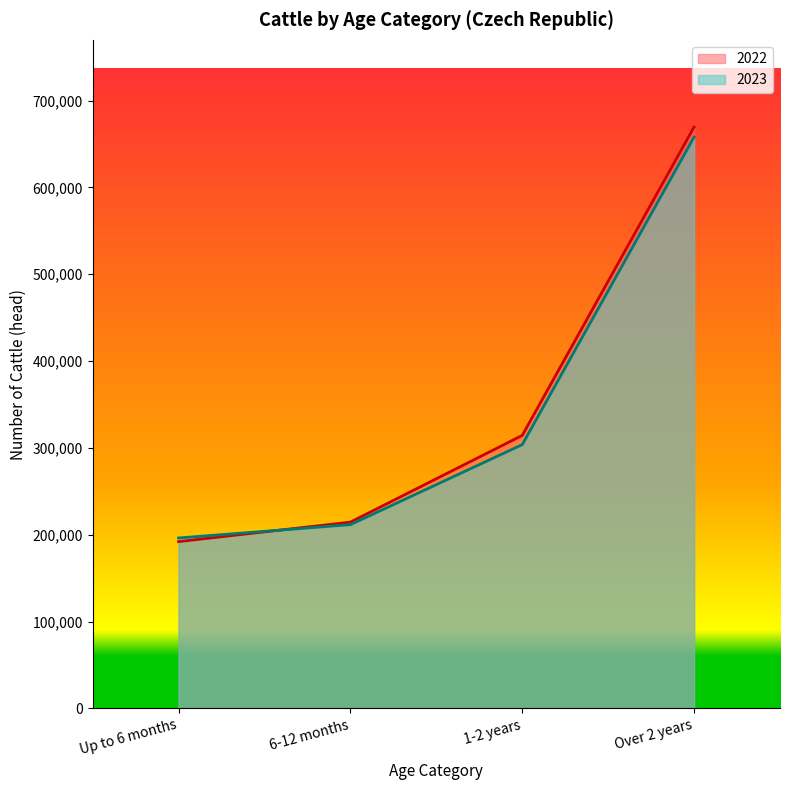

At 1-2 years, list the series in order from smallest to largest.

2023, 2022